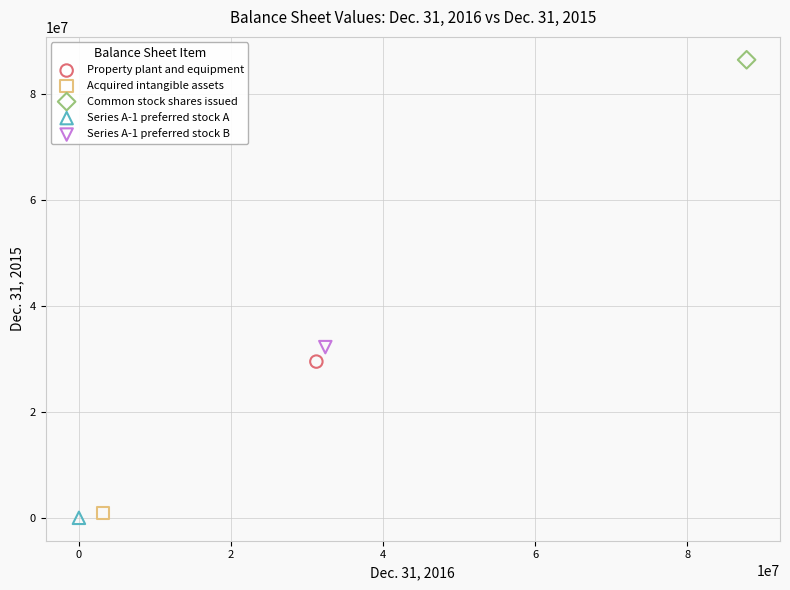

What are all the series names shown in the legend?

Property plant and equipment, Acquired intangible assets, Common stock shares issued, Series A-1 preferred stock A, Series A-1 preferred stock B